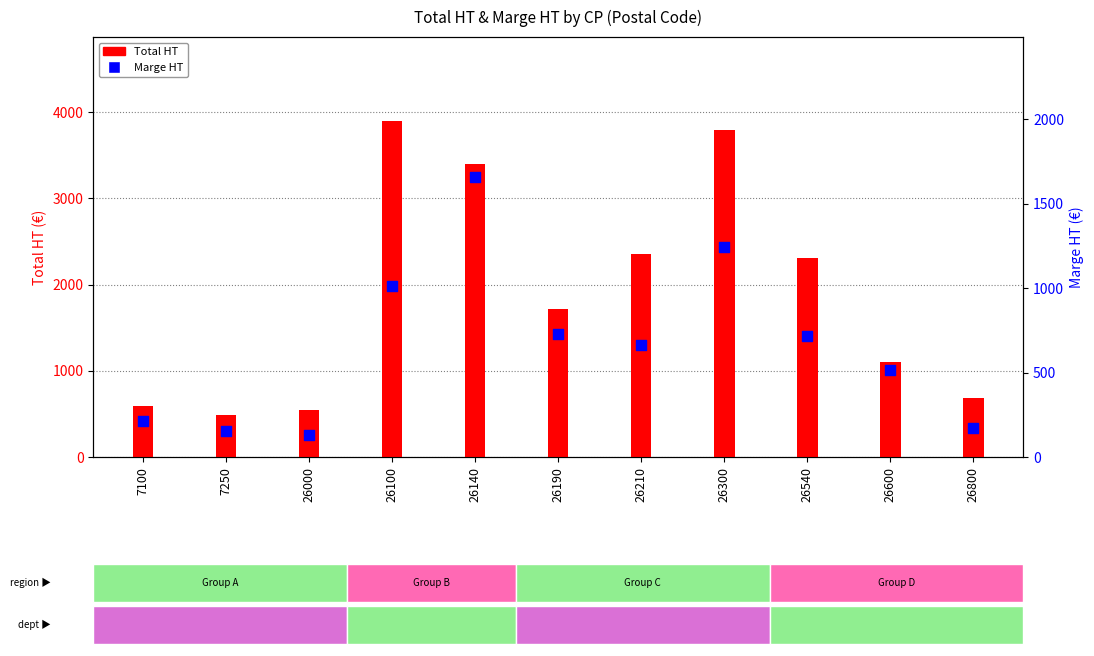

Which series has the largest total across all categories?

Total HT